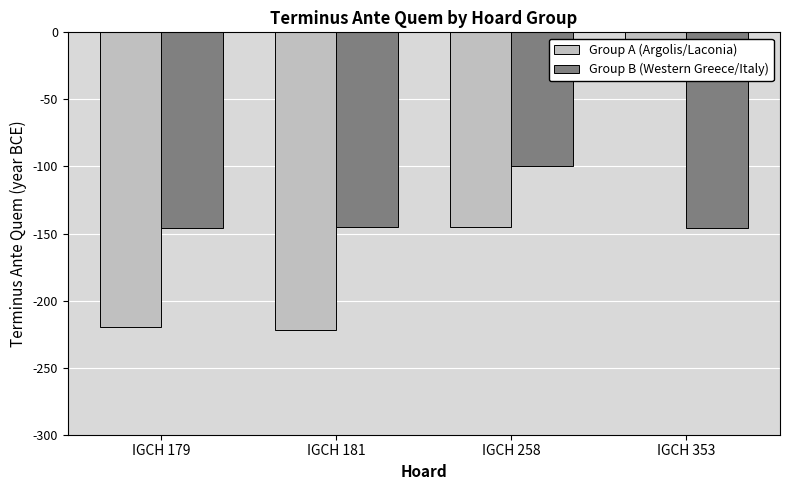

Rank the categories by Group A (Argolis/Laconia) value from lowest to highest.

IGCH 181, IGCH 179, IGCH 258, IGCH 353